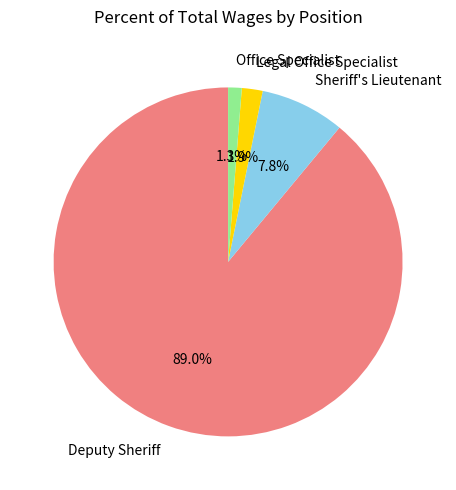

Which has a higher value, Deputy Sheriff or Sheriff's Lieutenant?

Deputy Sheriff